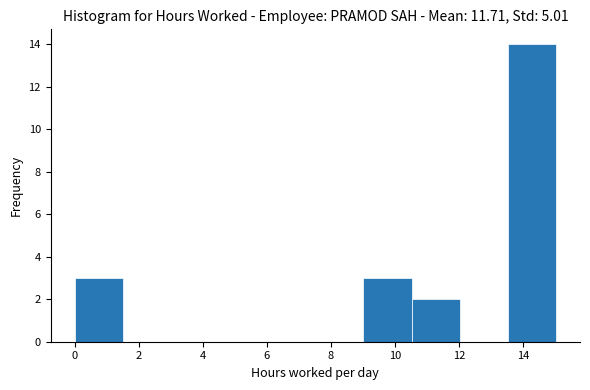

How tall is the bar that spans 13.6 to 15.0 on the x-axis? Neither the bar edges nor the heights are printed on the chart, so give them approximately, as read against the axes.

14